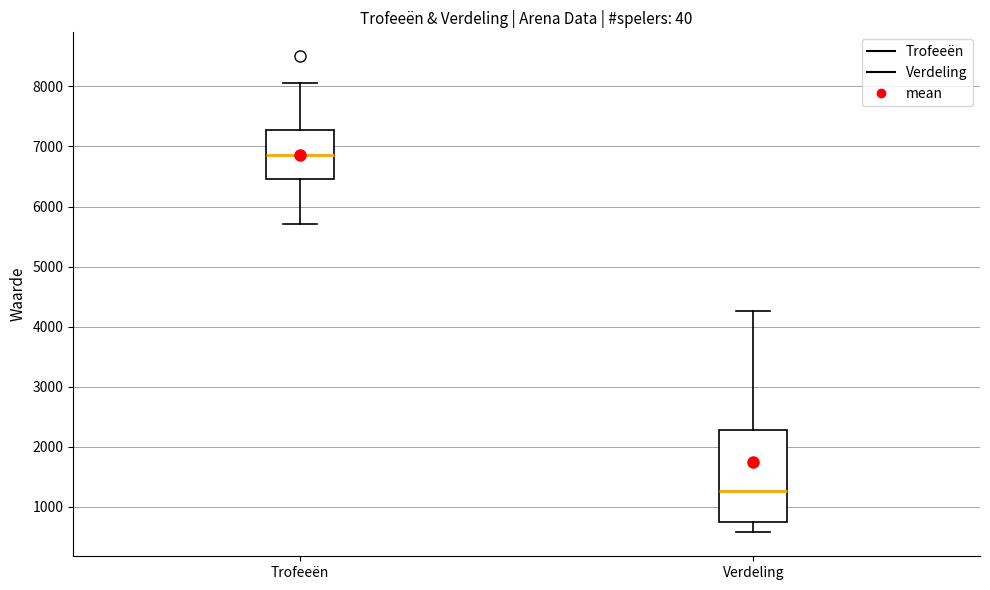

Reading left to right, read every box against the y-axis: the position of its median line, the range the box covers, and the ends of its whiskers. The values are not printed on the chart, so give them approximately, as read against the axis.

Trofeeën: median 6900, box 6500 to 7300, whiskers 5700 to 8100
Verdeling: median 1300, box 700 to 2300, whiskers 600 to 4300